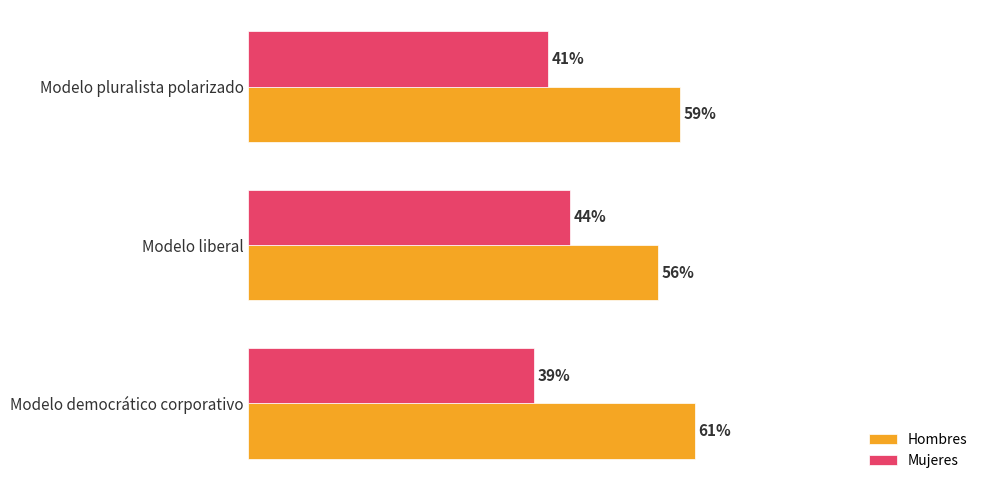

What is the greatest value displayed?

0.6